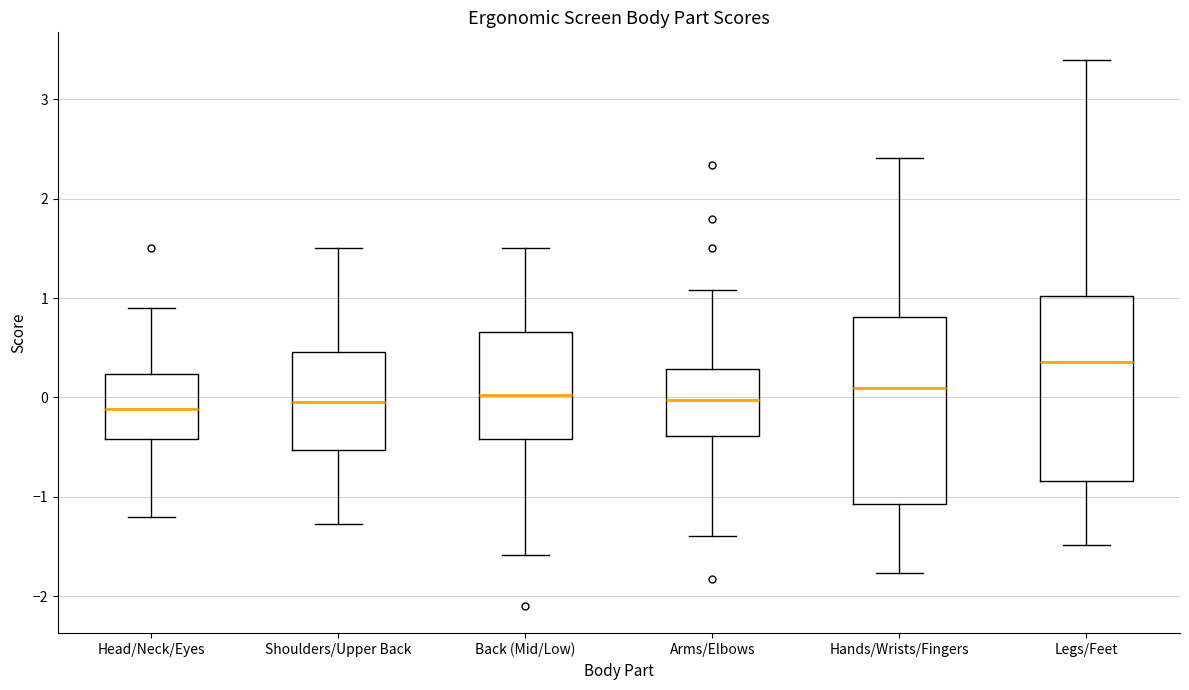

Where is the lower edge of the box for Arms/Elbows on the y-axis? The values are not printed on the chart, so give them approximately, as read against the axis.

-0.4